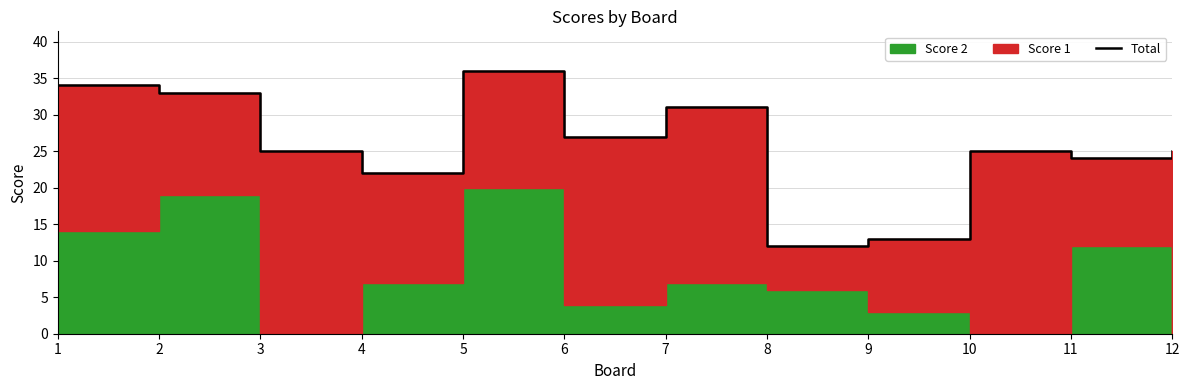

Count the number of categories in the chart.

12